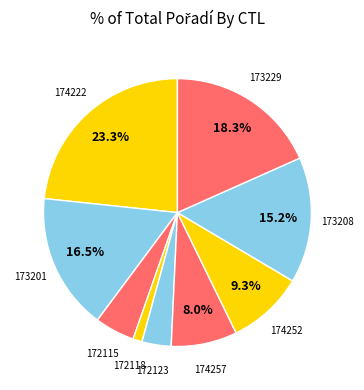

True or false: 174252 accounts for 1% of the total.

False